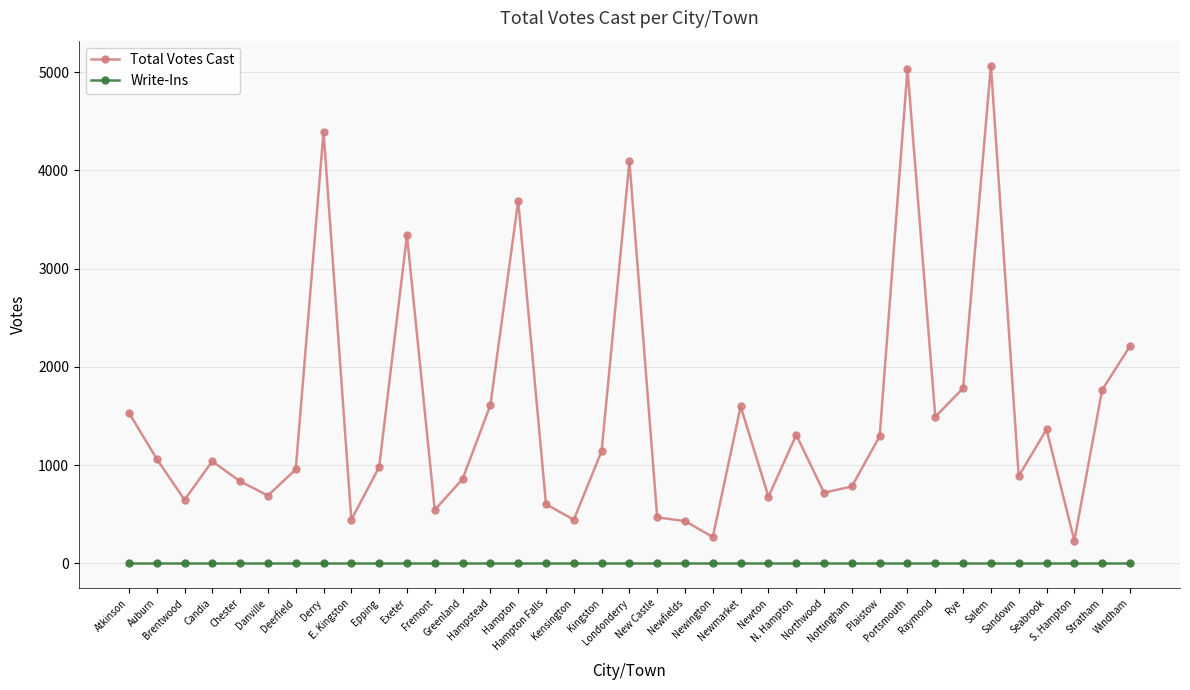

Which series has the widest spread of values?

Total Votes Cast